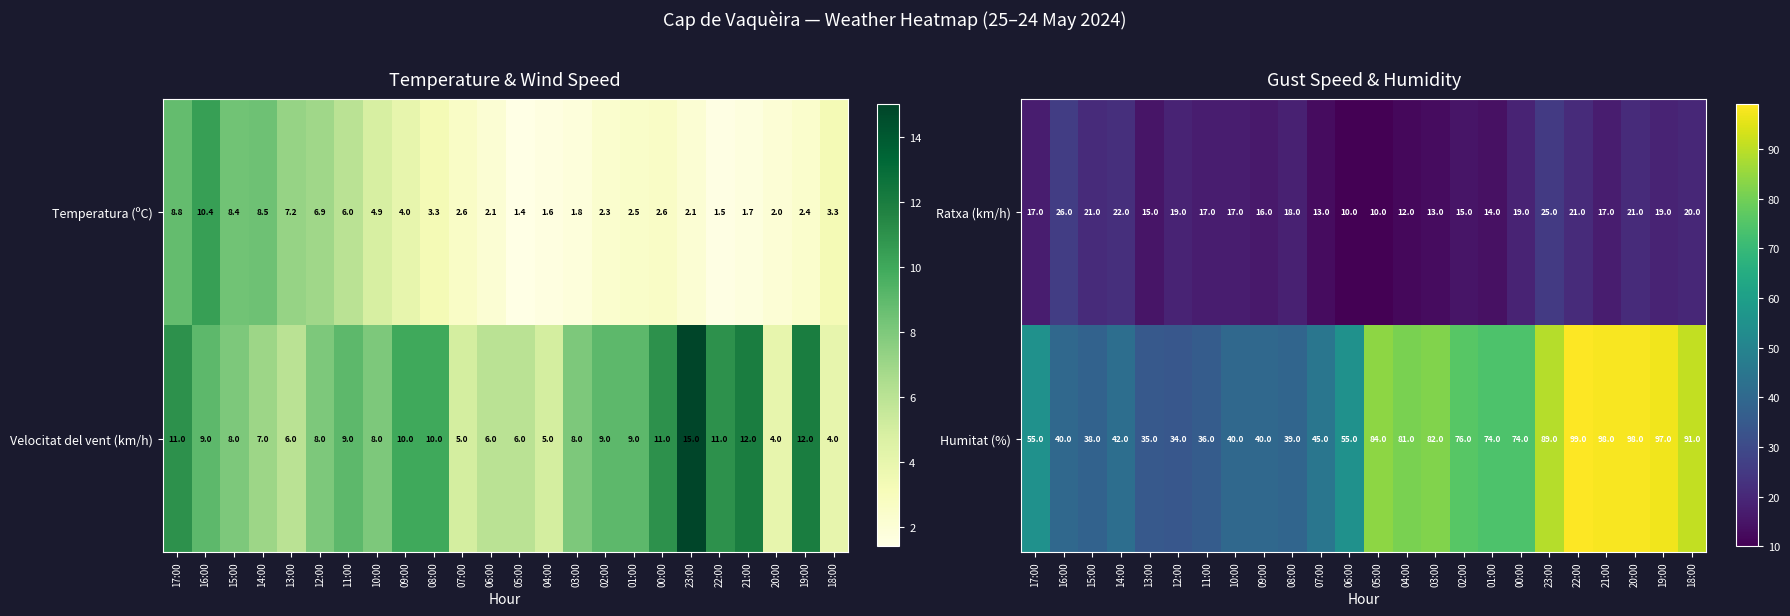

At which label is Ratxa (km/h) closest to 18?

08:00